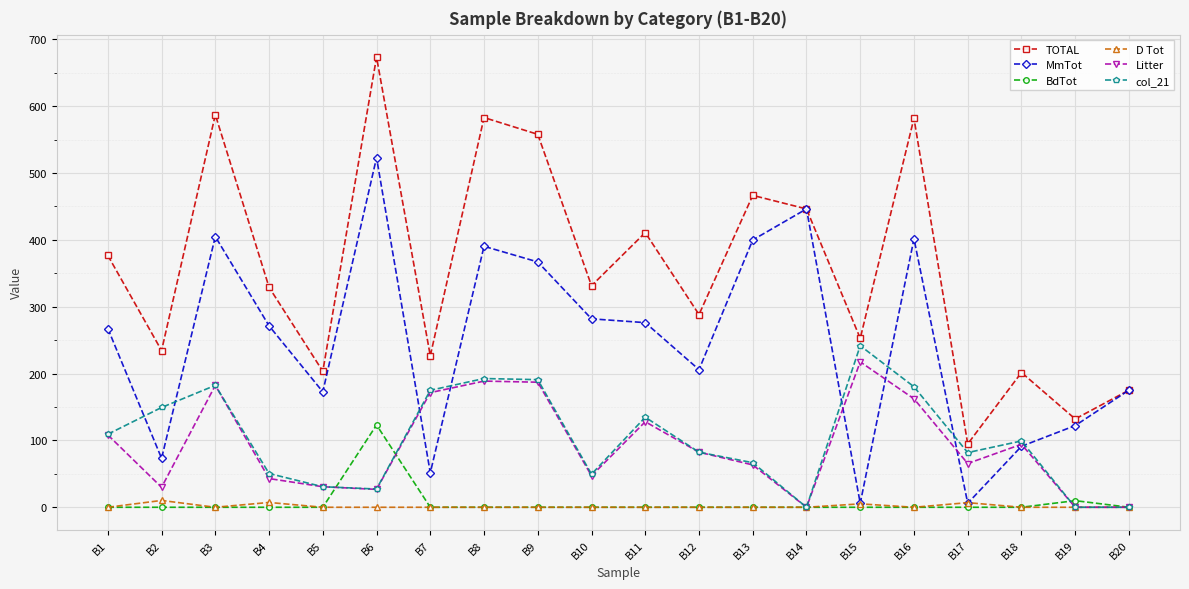

Between B11 and B16, which series saw the biggest shift?

TOTAL